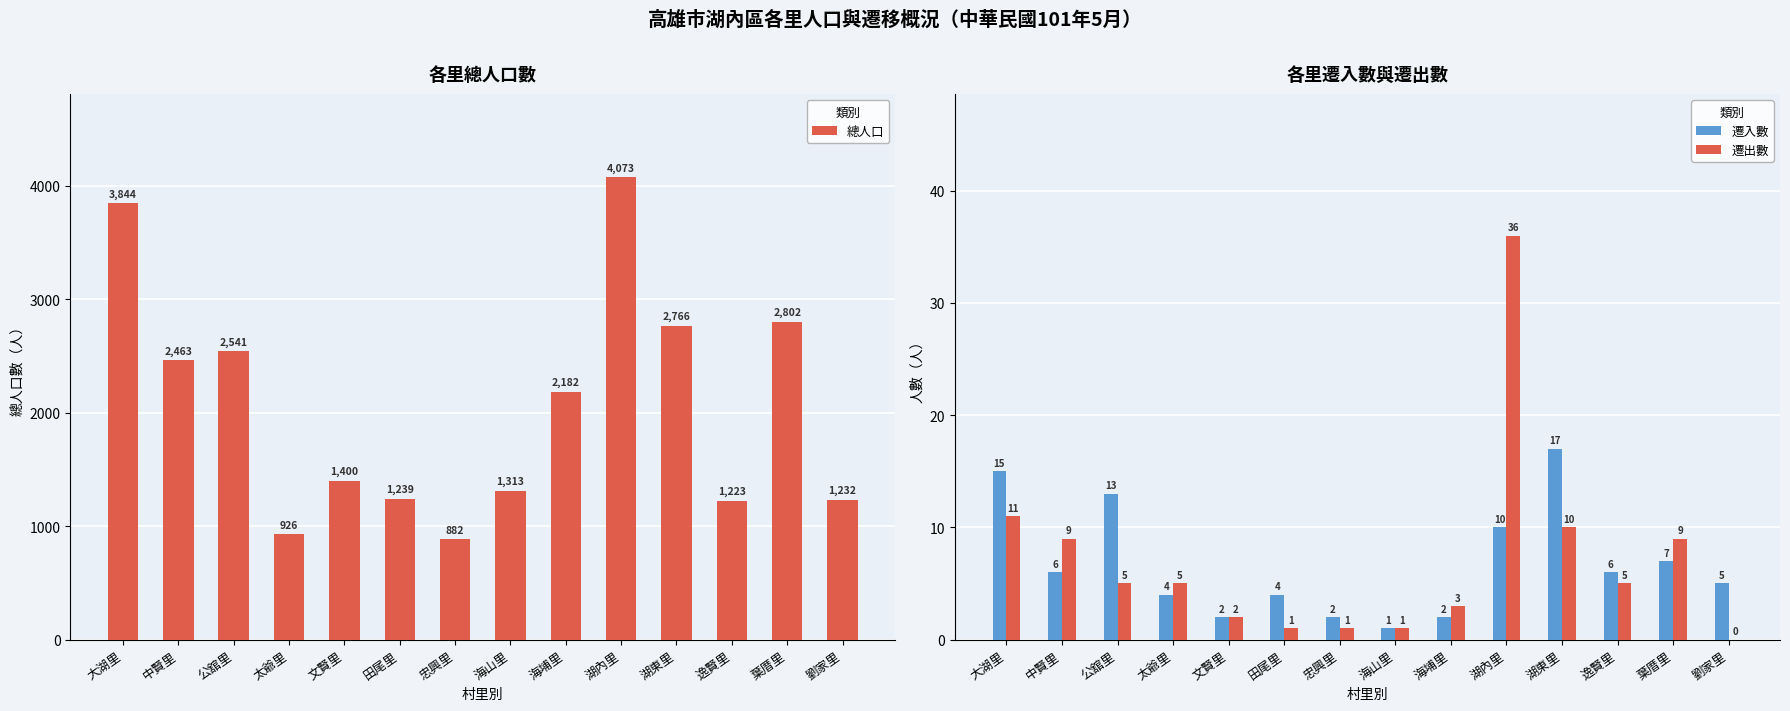

What is the spread (max minus min) of values at 田尾里?

1238